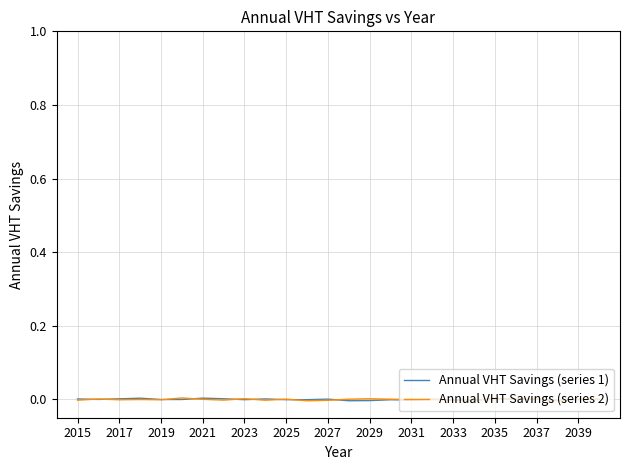

Which label corresponds to the smallest value in the chart?

2037